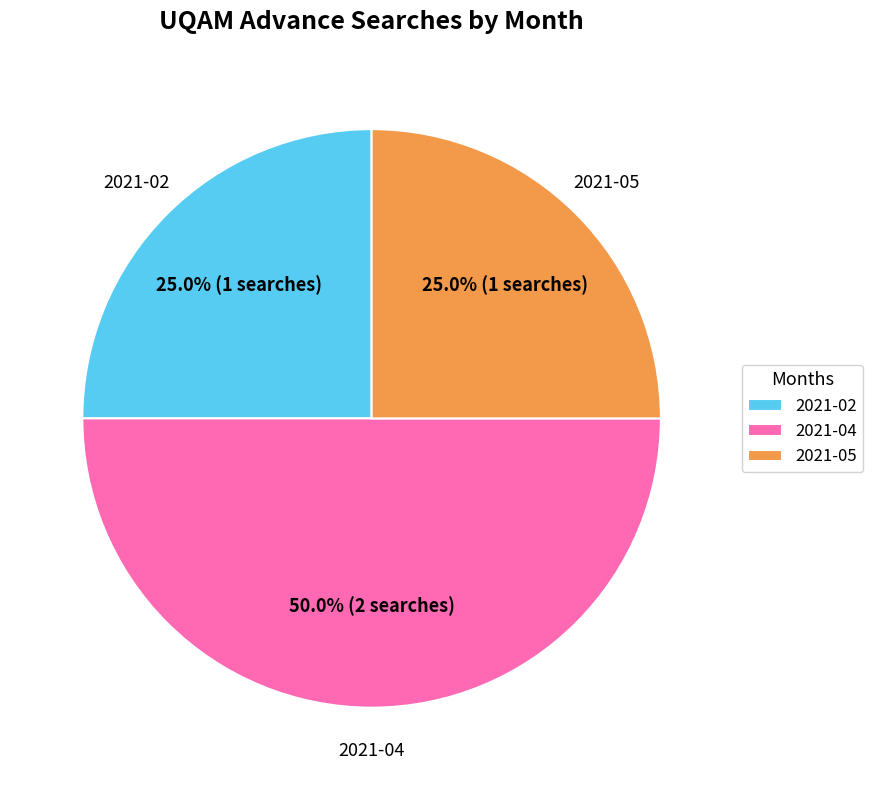

Combined, what portion of the pie is 2021-05 and 2021-02?

50.0%